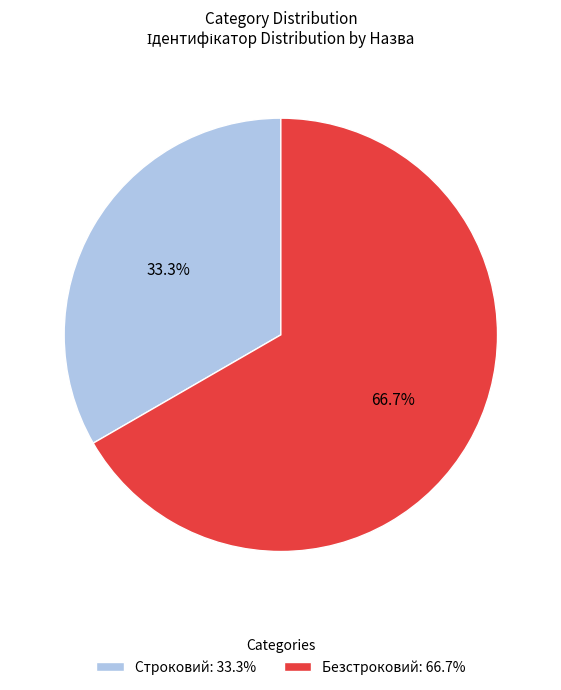

The Безстроковий slice represents 67% of the pie. True or false?

True